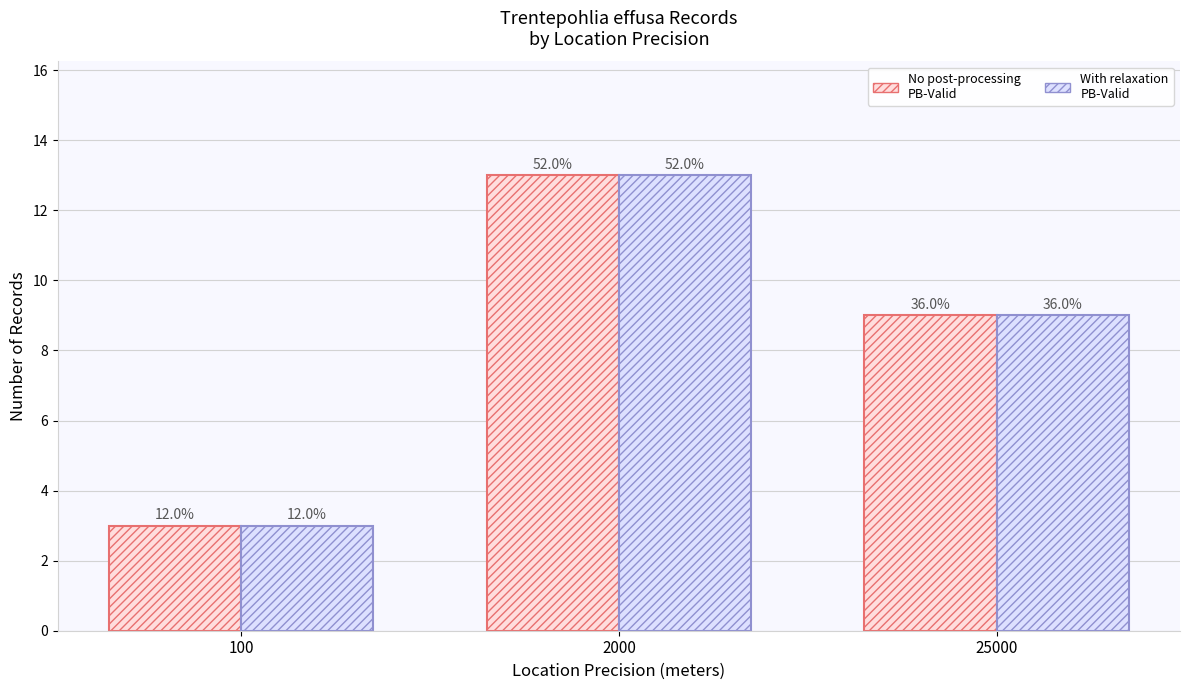

At which label does With relaxation PB-Valid first exceed 9?

2000